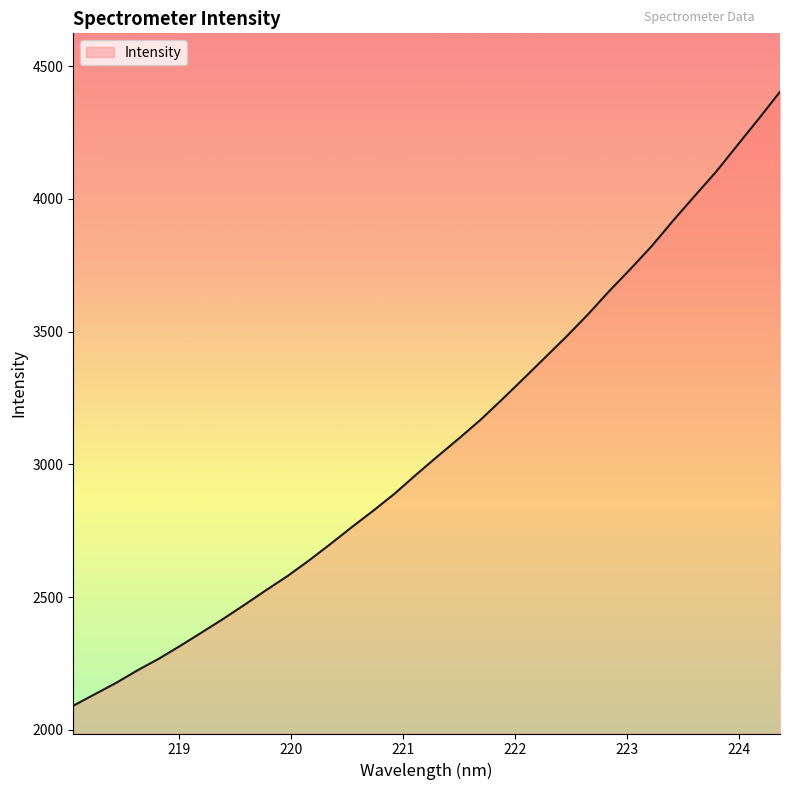

What is the greatest value displayed?

4403.7